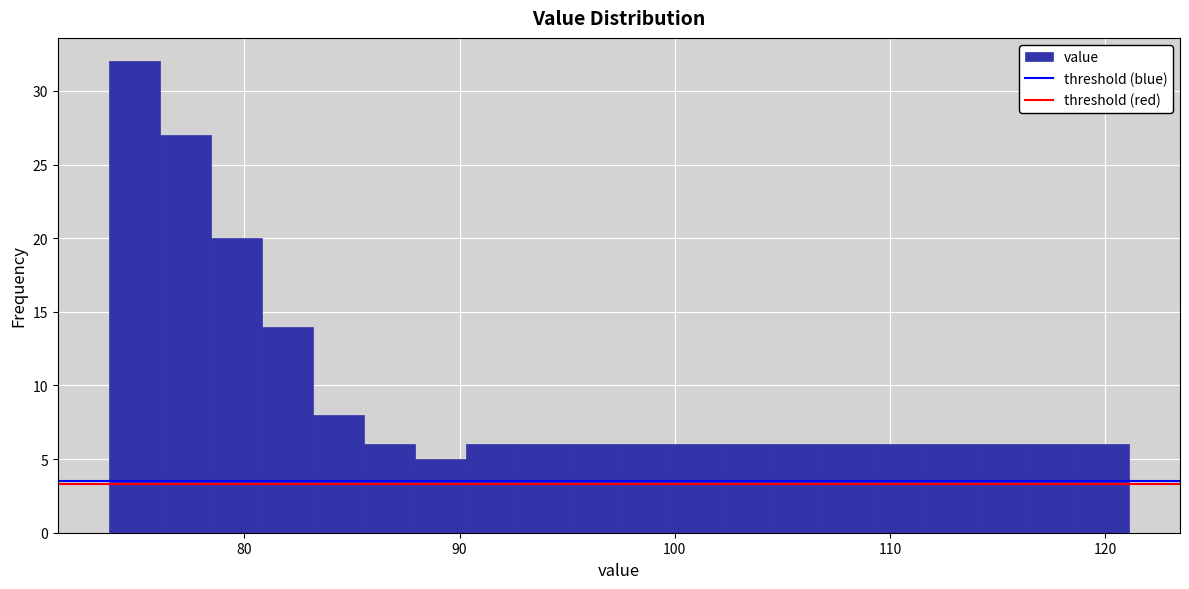

Read against the x-axis, roughly where is the centre of the tallest bar?

75